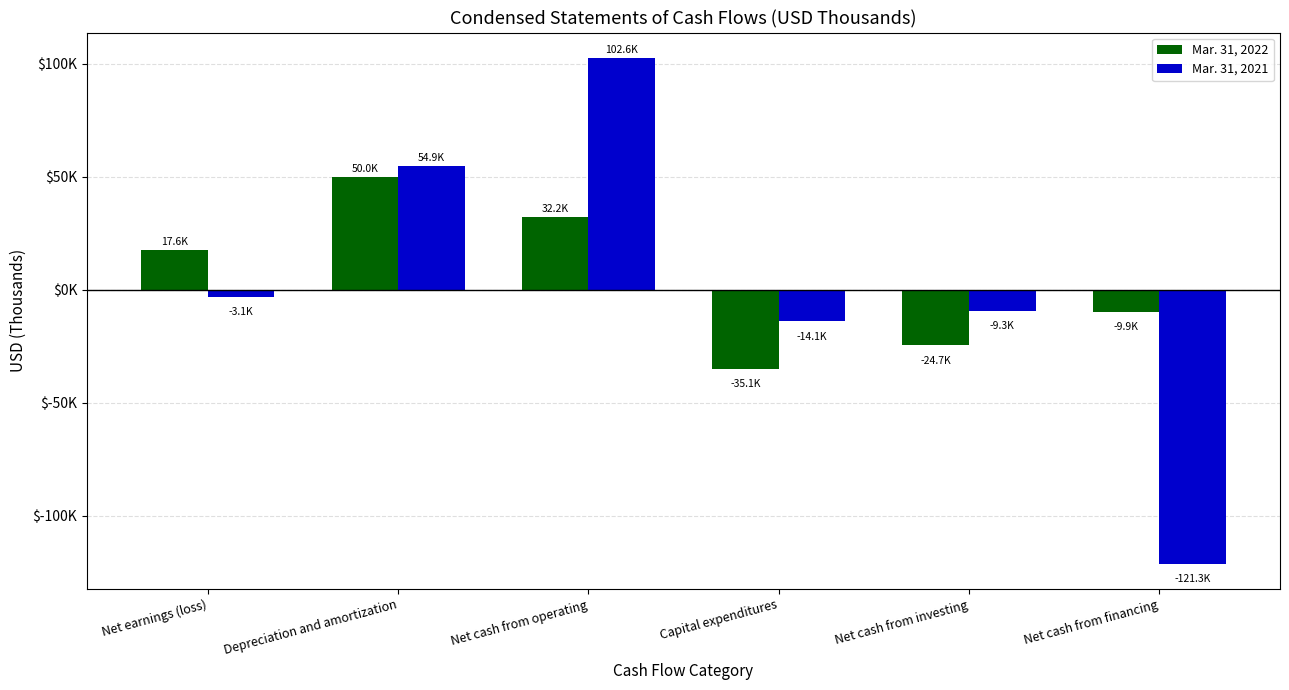

Which category has the lowest value in the Mar. 31, 2022 series?

Capital expenditures